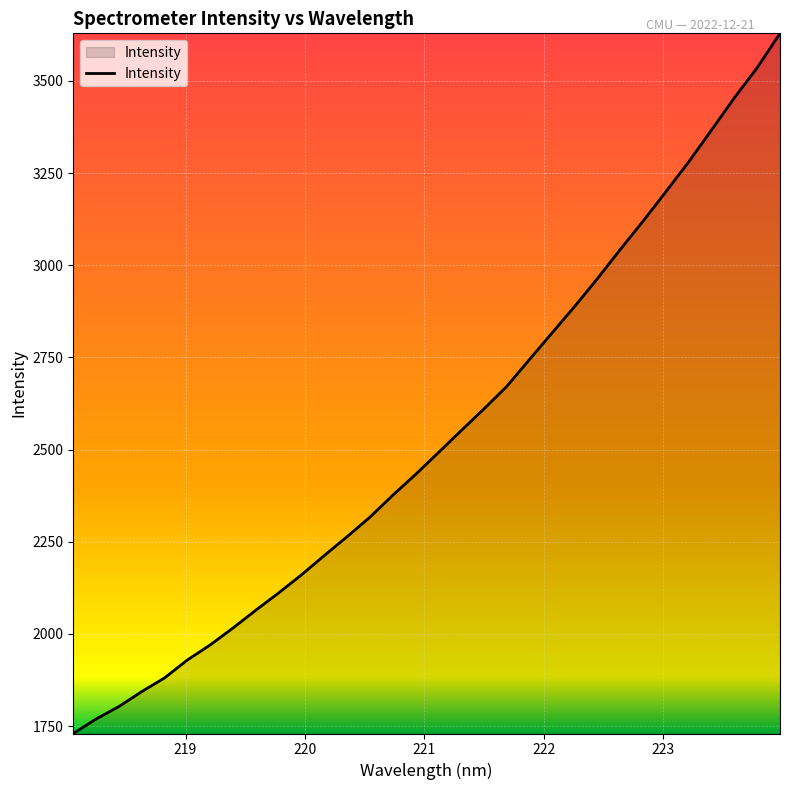

What is the difference between the maximum and minimum values?

1898.9